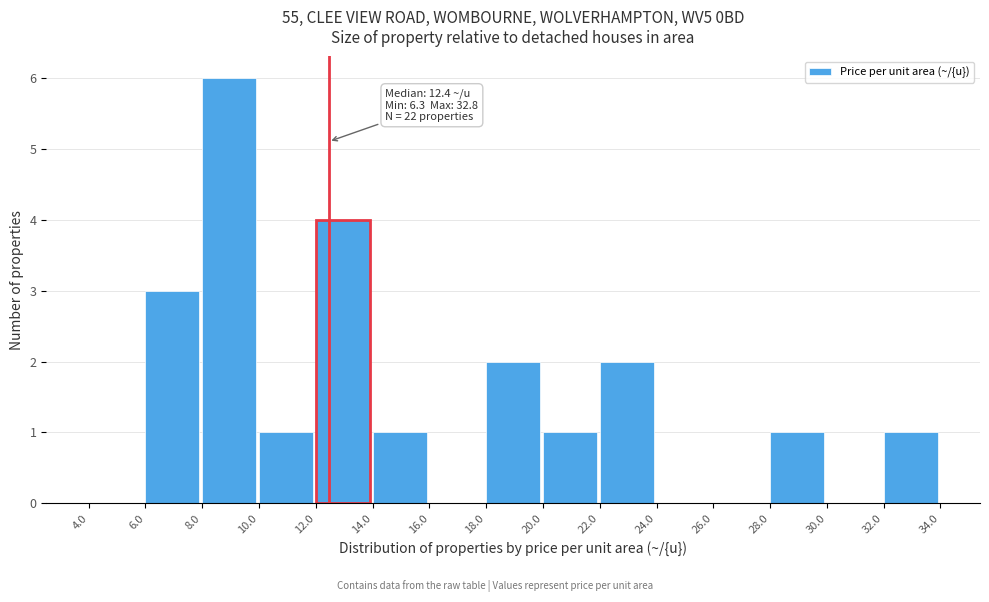

Over which range of the x-axis is the bar tallest?

8.0 to 10.0